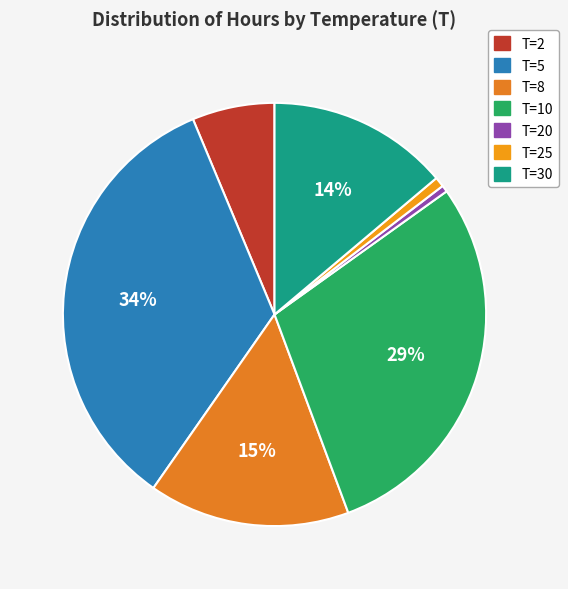

How many slices are in this pie chart?

7